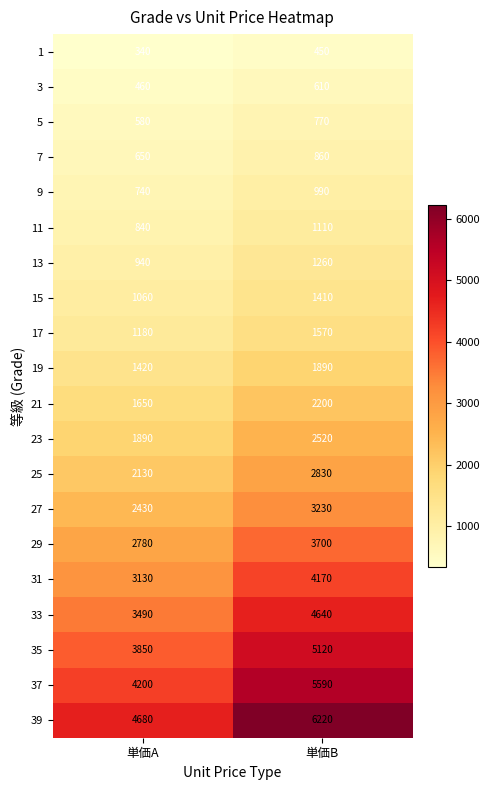

Rank the series by their maximum value, from lowest to highest.

1, 3, 5, 7, 9, 11, 13, 15, 17, 19, 21, 23, 25, 27, 29, 31, 33, 35, 37, 39